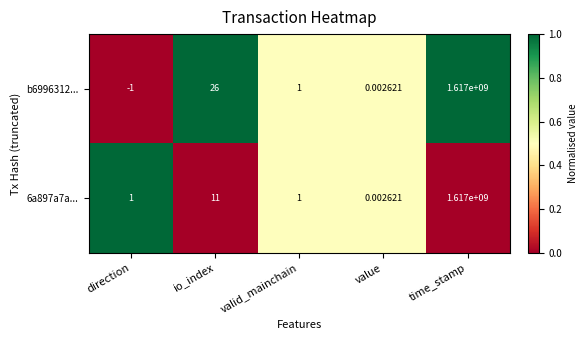

Is the value of b6996312... at valid_mainchain greater than the value of 6a897a7a... at io_index?

No